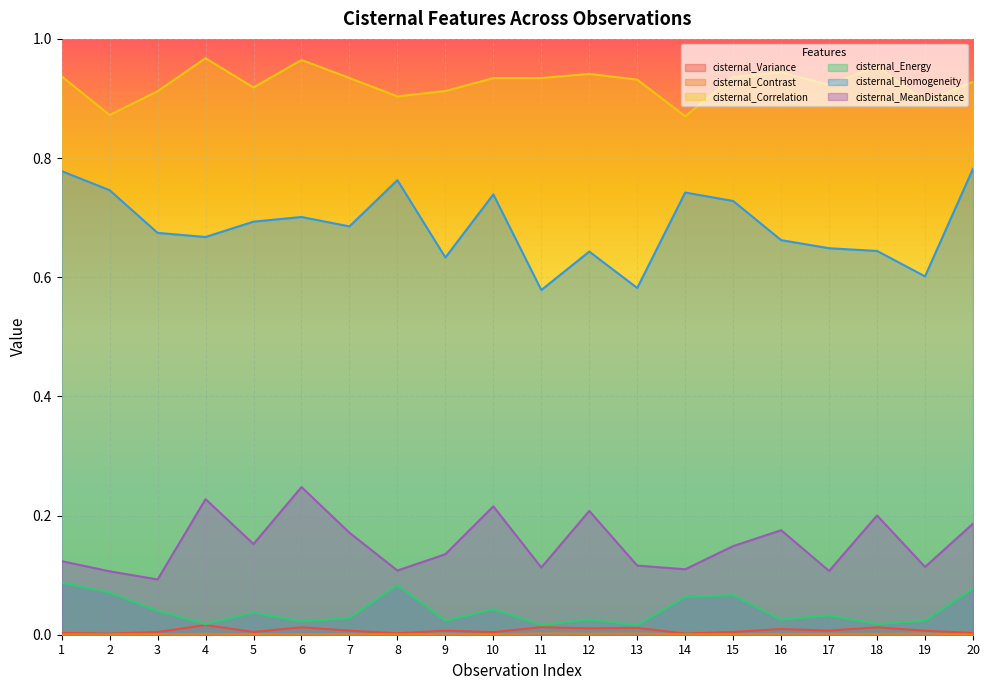

True or false: cisternal_Contrast and cisternal_Variance cross at least once.

False